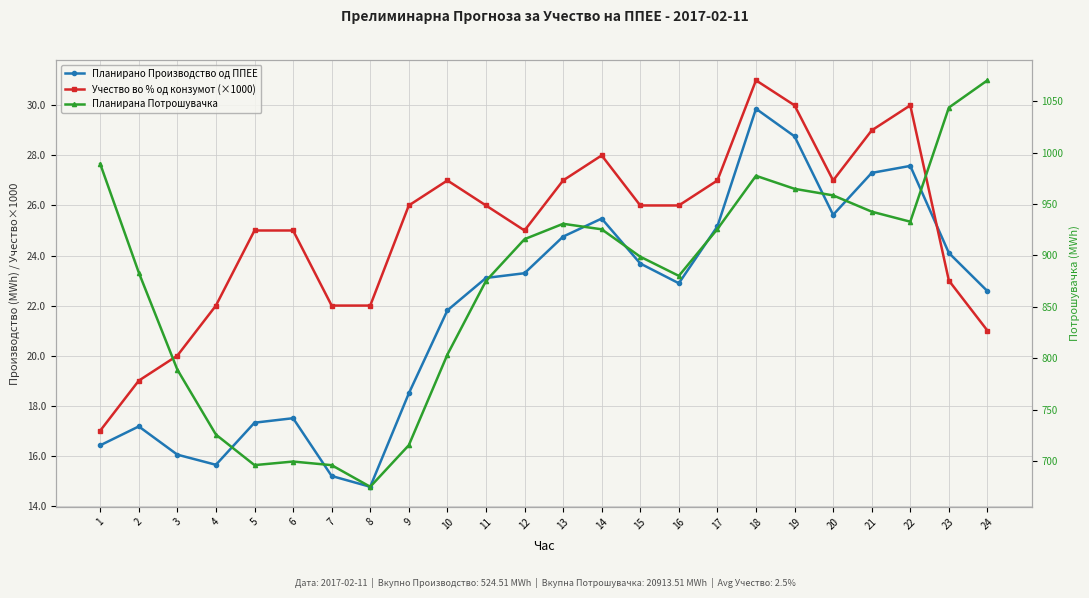

What is the smallest value displayed?

14.8